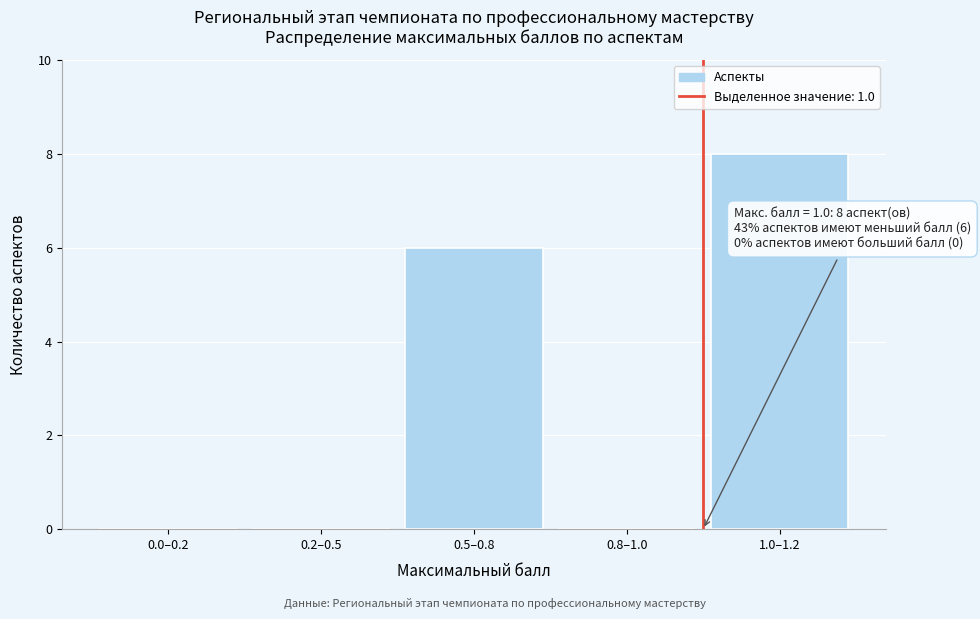

Reading left to right, list all the values displayed in this chart.

0.0–0.2=0	0.2–0.5=0	0.5–0.8=6	0.8–1.0=0	1.0–1.2=8